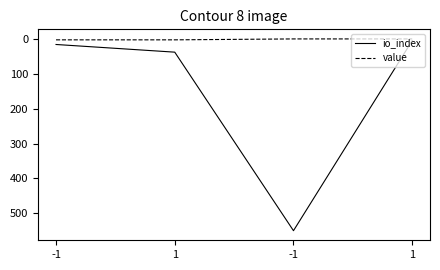

Does the chart have visible grid lines?

No